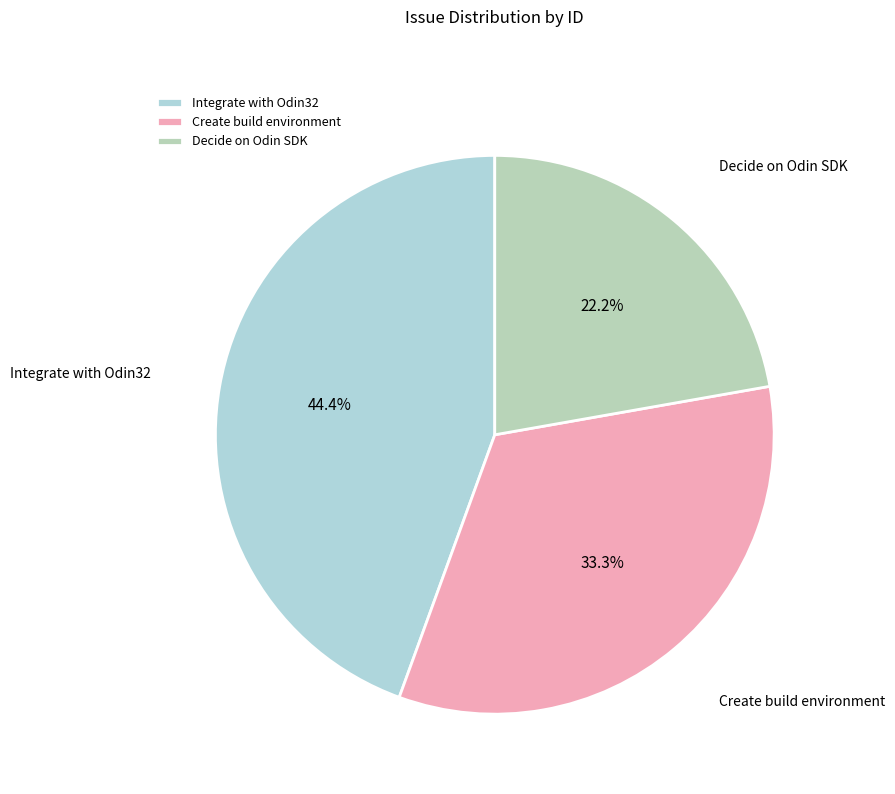

To the nearest percent, what percentage of the pie is Integrate with Odin32?

44%